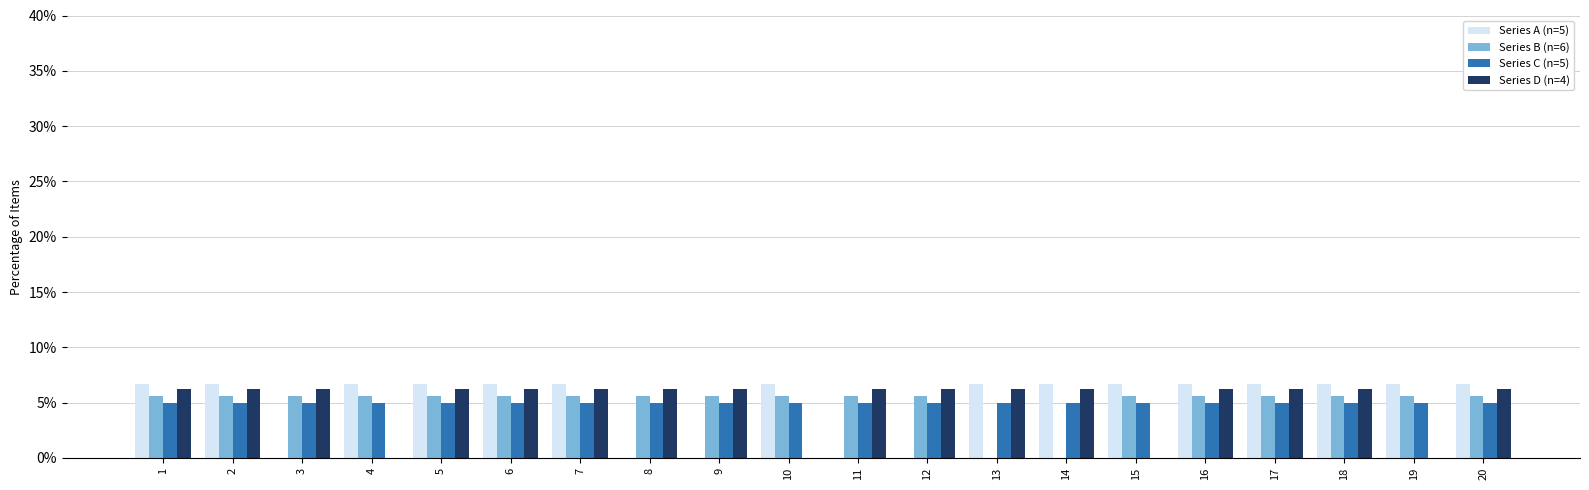

What are all the series names shown in the legend?

Series A (n=5), Series B (n=6), Series C (n=5), Series D (n=4)